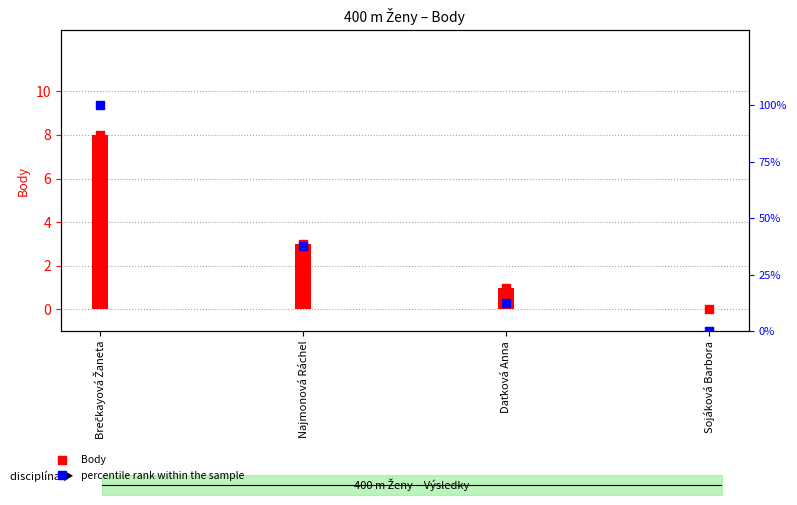

Which series has the largest Y range (max minus min)?

percentile rank within the sample